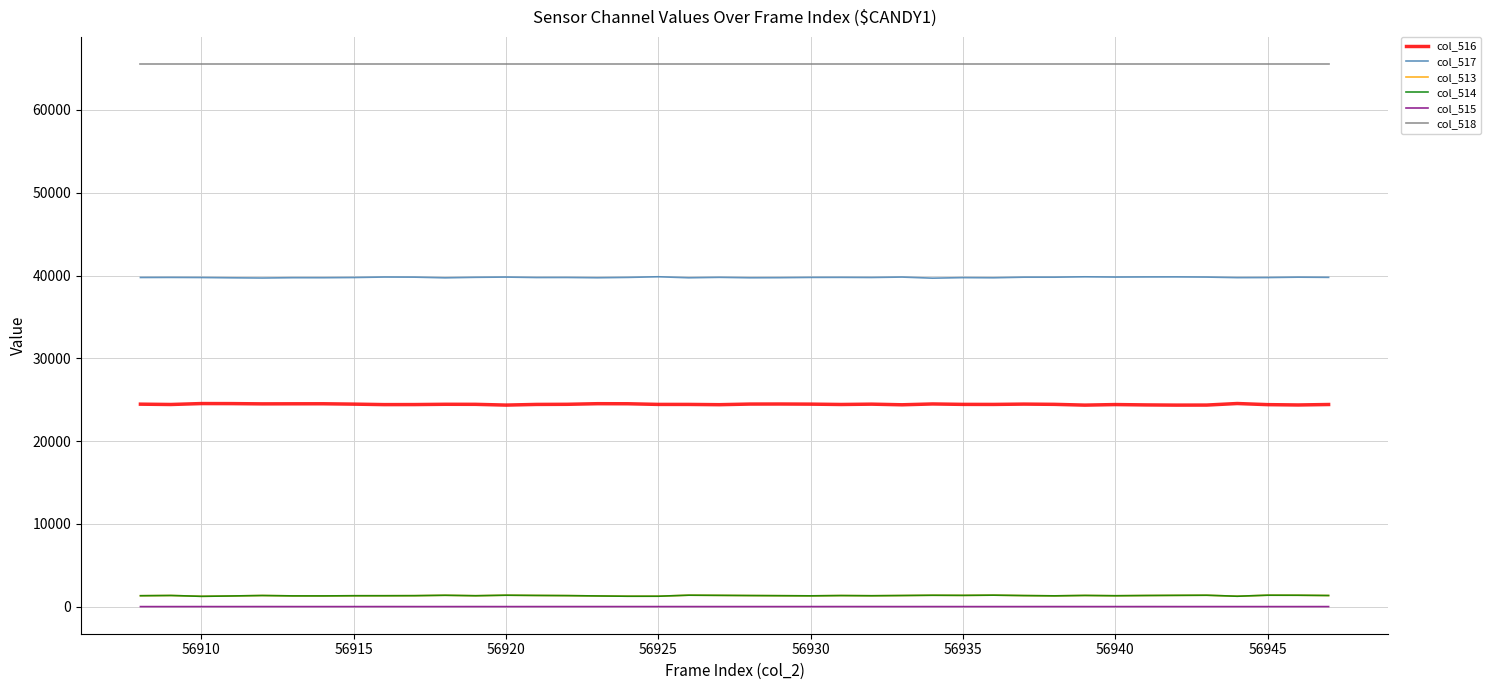

How many series are shown in this chart?

6